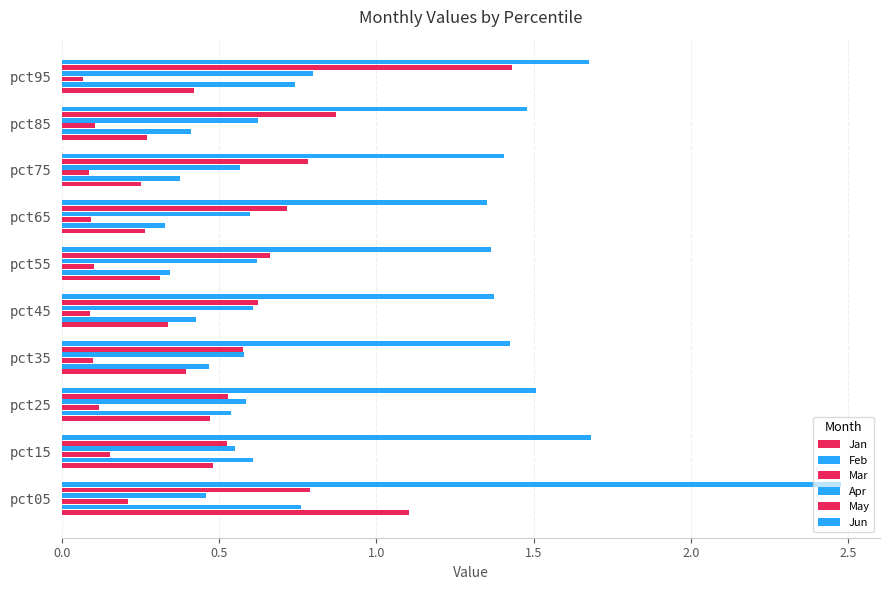

Rank the series by their maximum value, from lowest to highest.

Mar, Feb, Apr, Jan, May, Jun